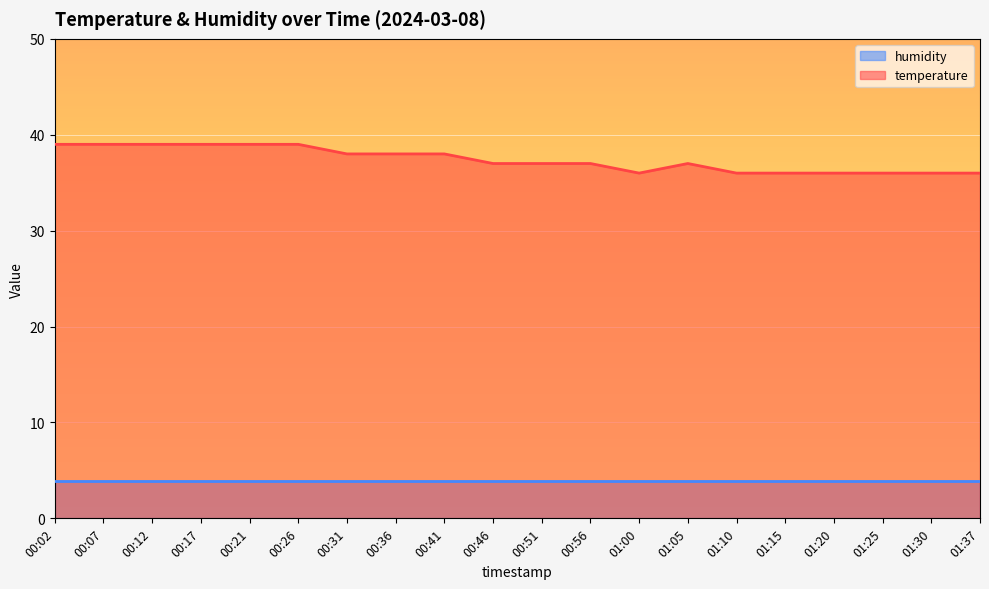

What is the average value?

37